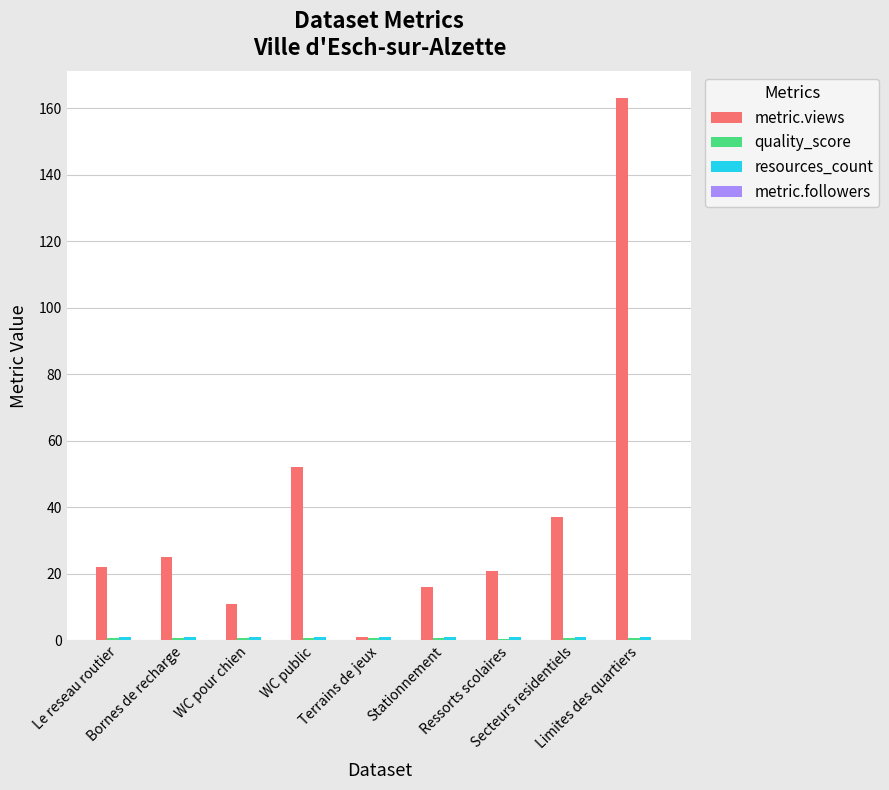

What is the maximum value shown in the chart?

163.0